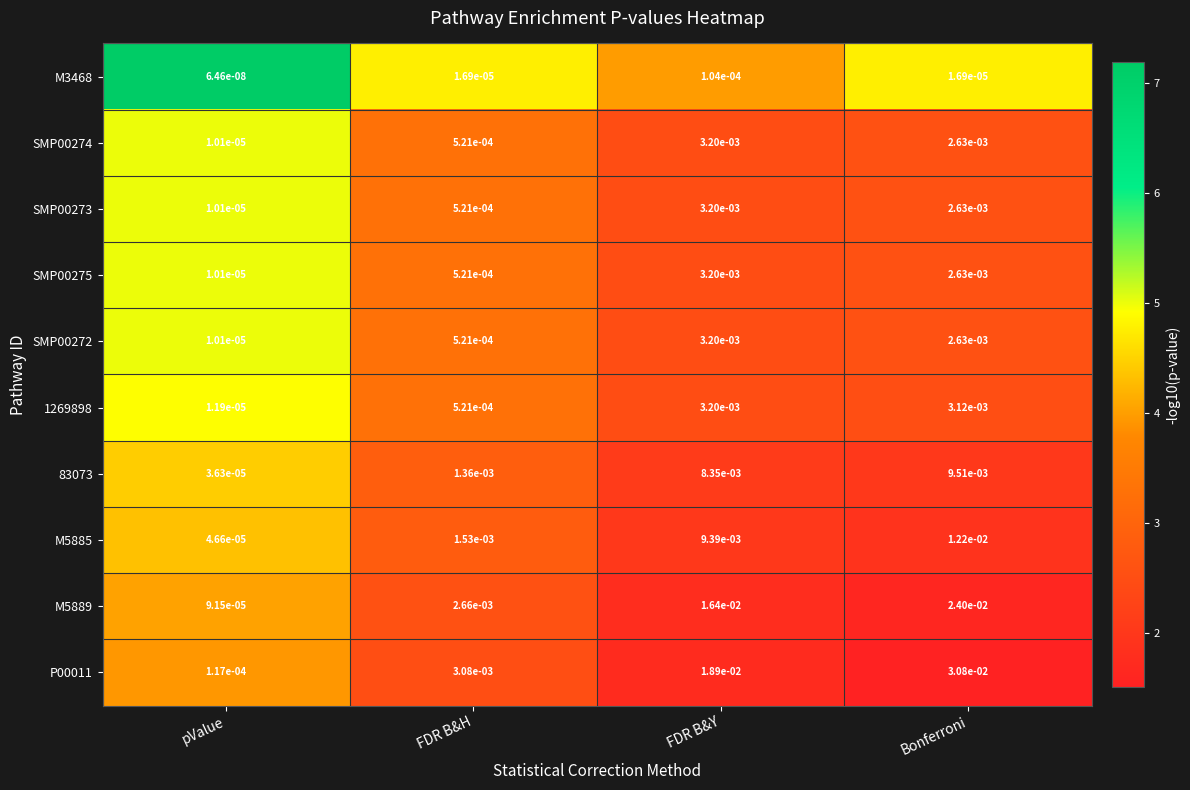

Is the value of 83073 at pValue greater than the value of M5889 at pValue?

No